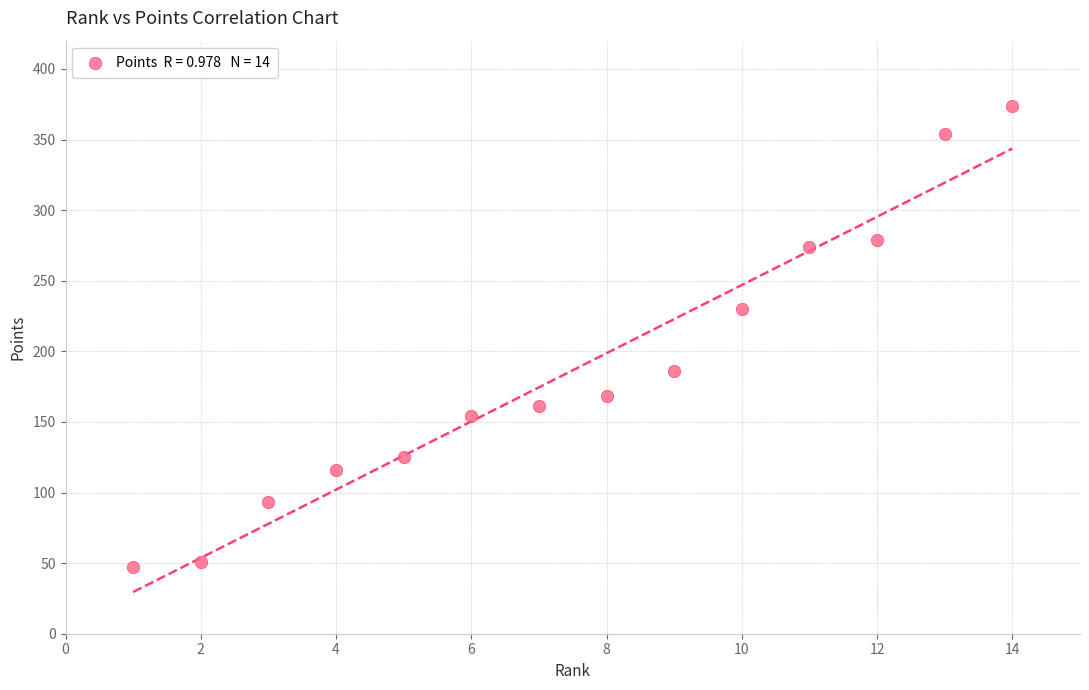

What is the range of Y values (max minus min)?

327